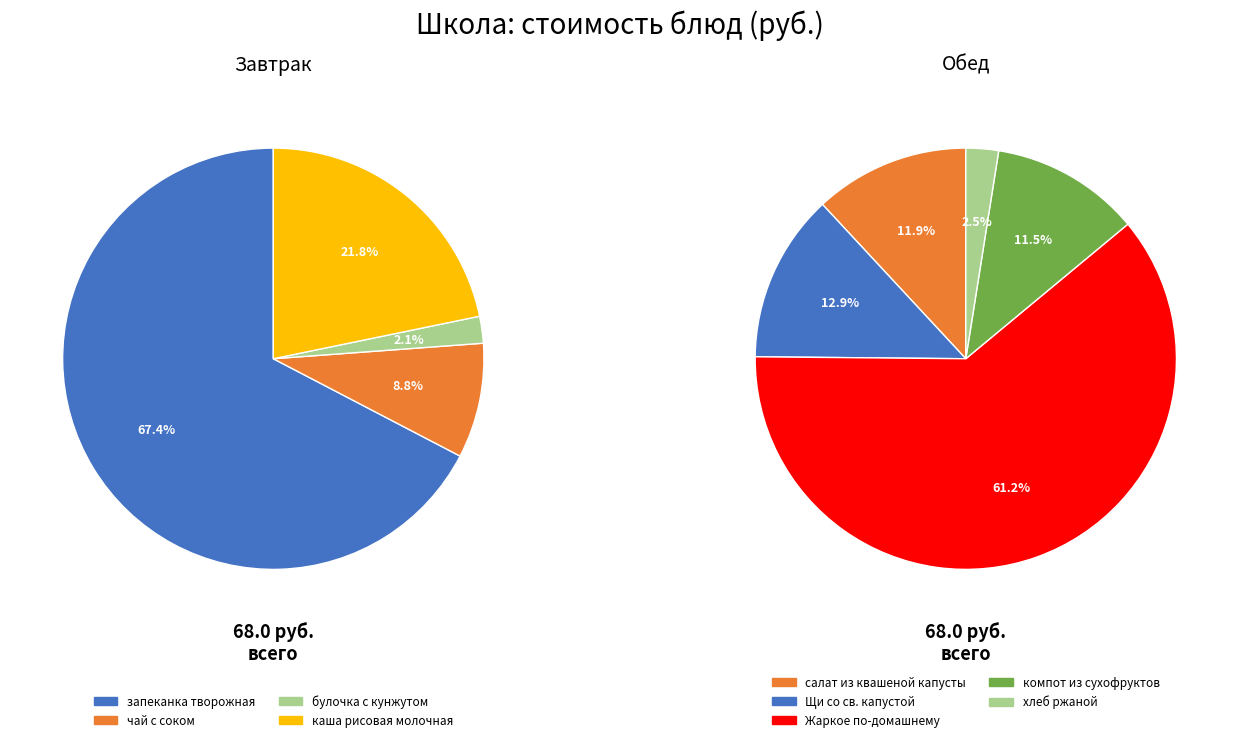

What is the ratio of the value at хлеб ржаной to the value at чай с соком?

0.3